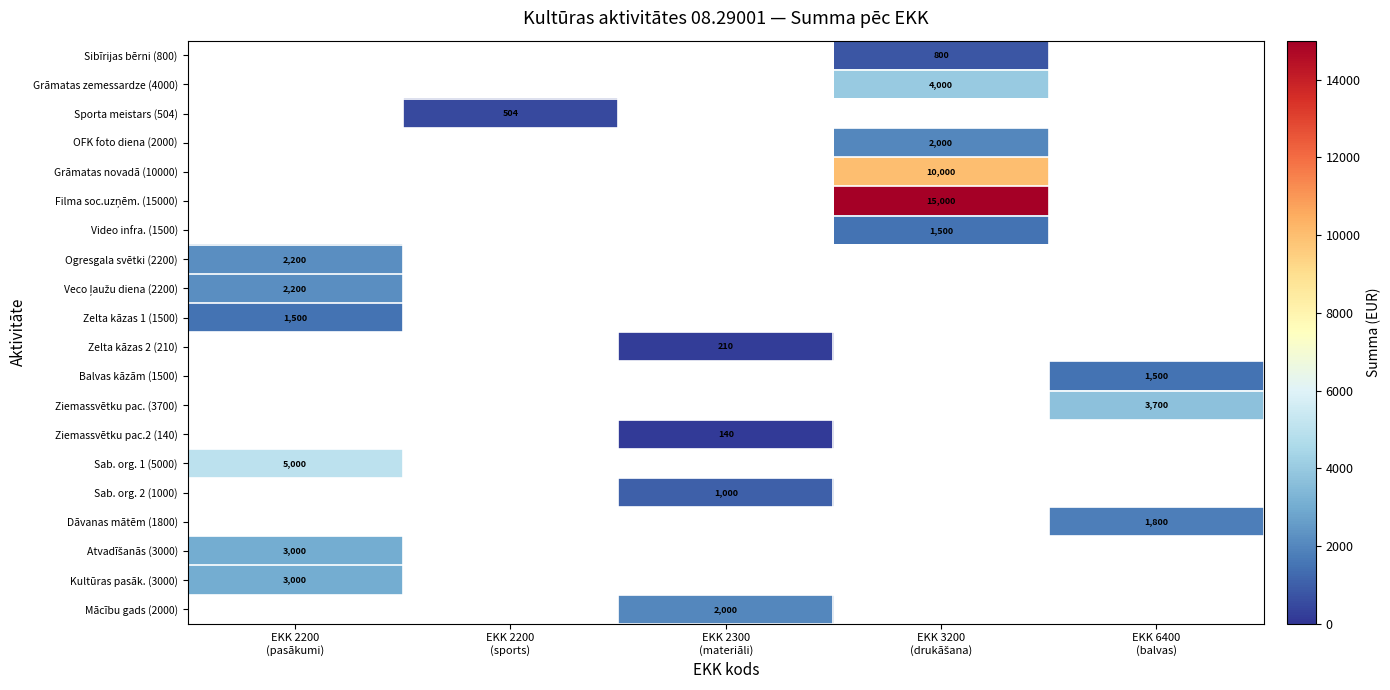

Rank the categories by Atvadīšanās (3000) value from highest to lowest.

EKK 2200 (pasākumi), EKK 2200 (sports), EKK 2300 (materiāli), EKK 3200 (drukāšana), EKK 6400 (balvas)